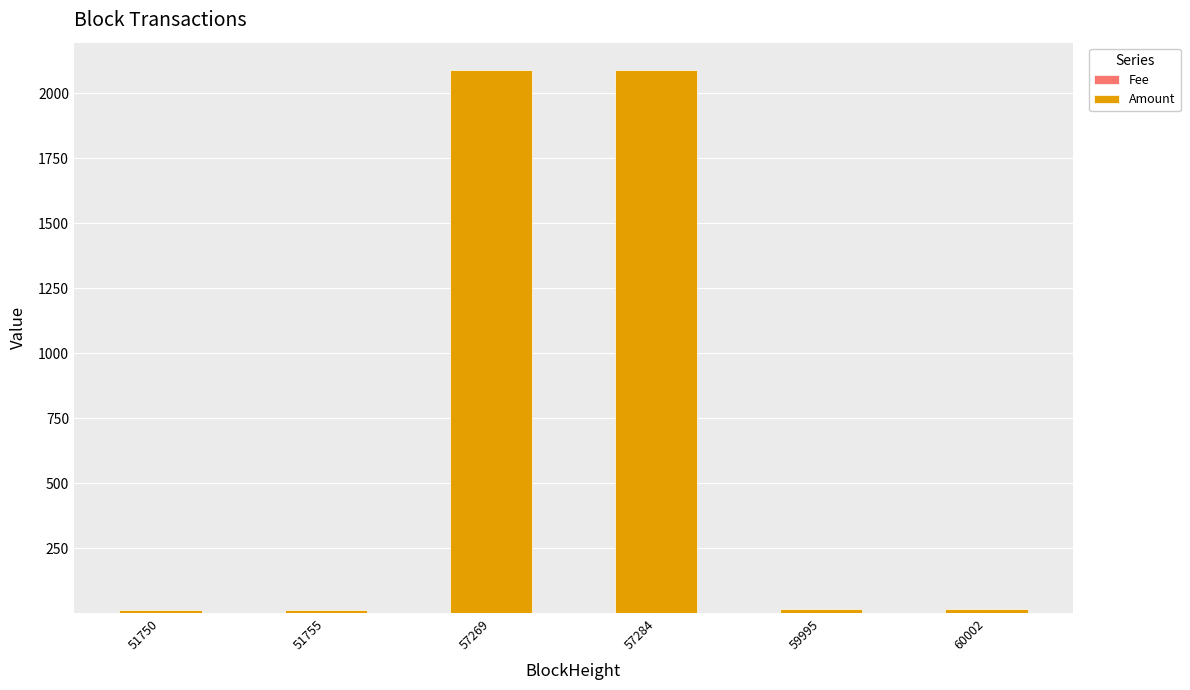

How many distinct data groups are displayed?

2